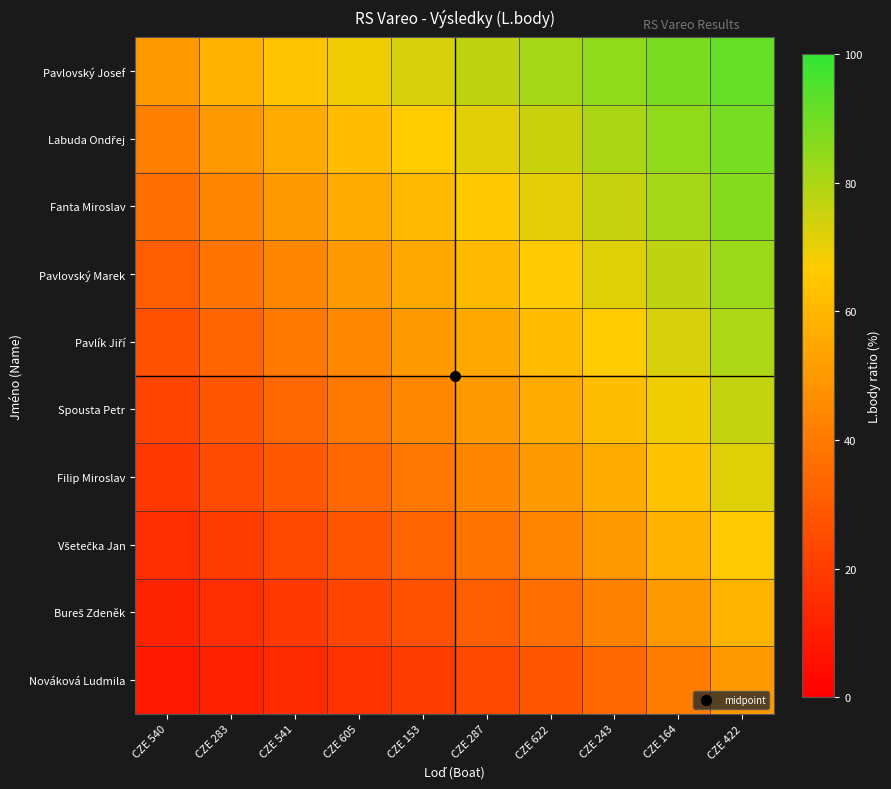

What is the total value across all series at CZE 287?

517.9